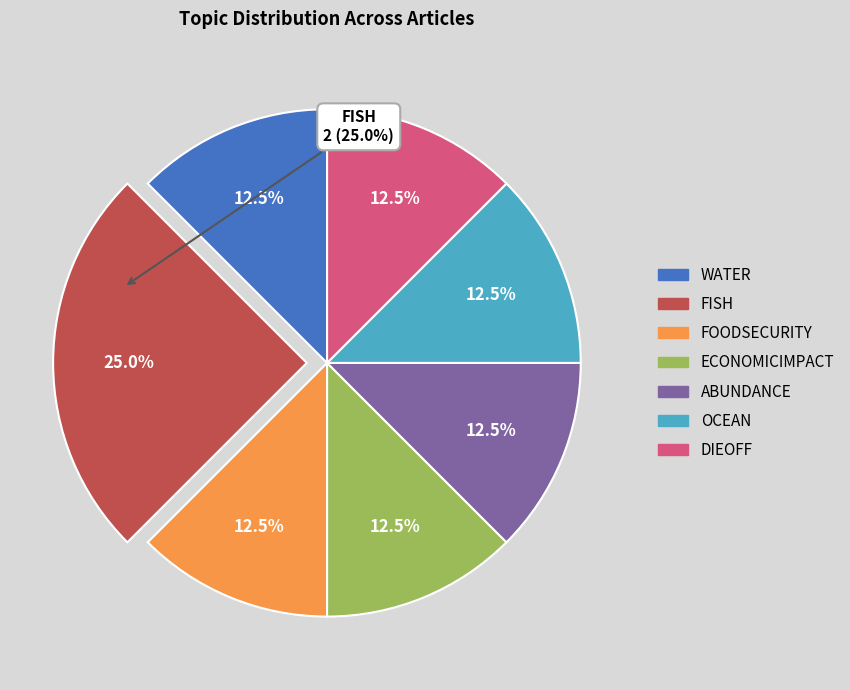

Which category has the biggest portion of the pie?

FISH